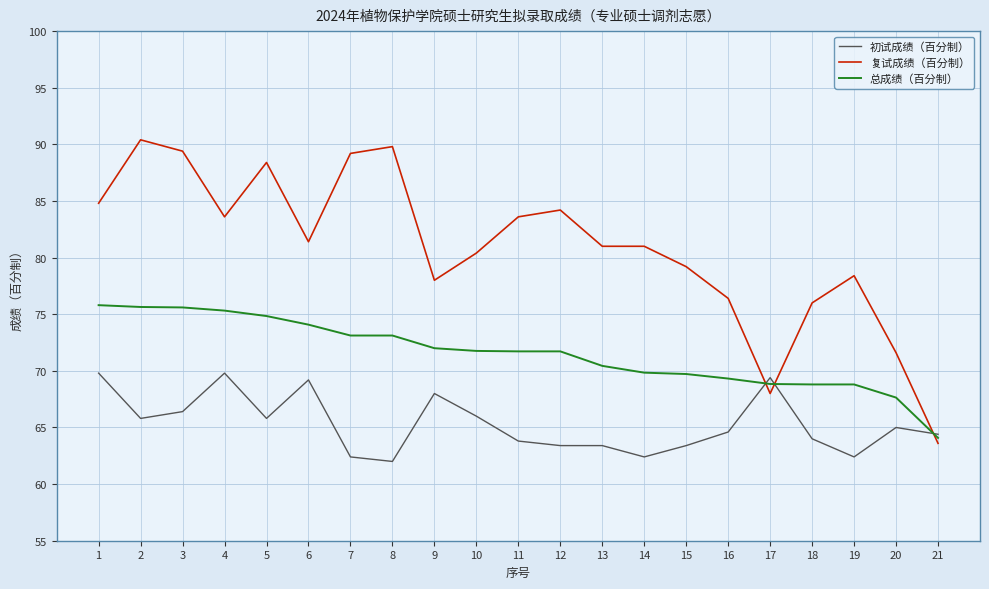

What are all the series names shown in the legend?

初试成绩（百分制）, 复试成绩（百分制）, 总成绩（百分制）